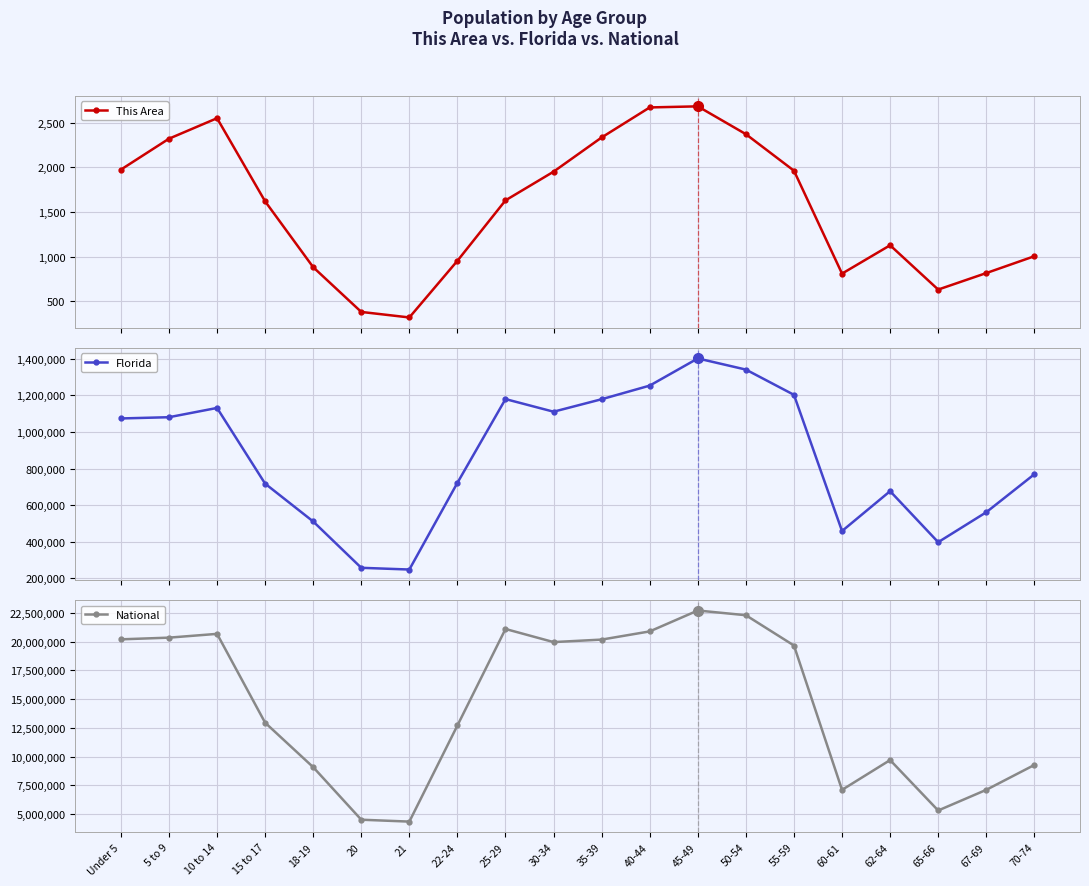

What position from the right is 5 to 9?

19